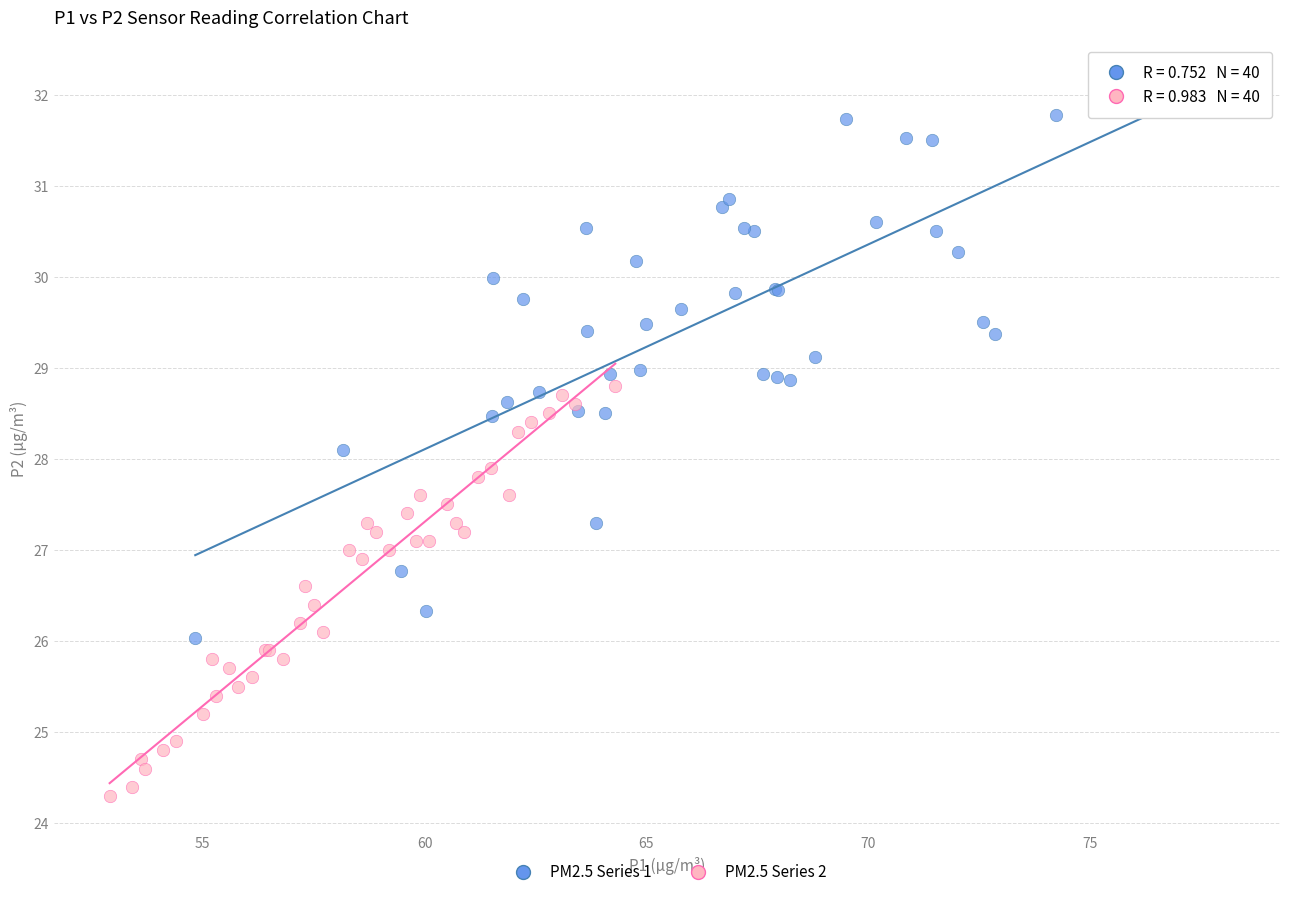

Which series contains the lowest Y value?

PM2.5 Series 2